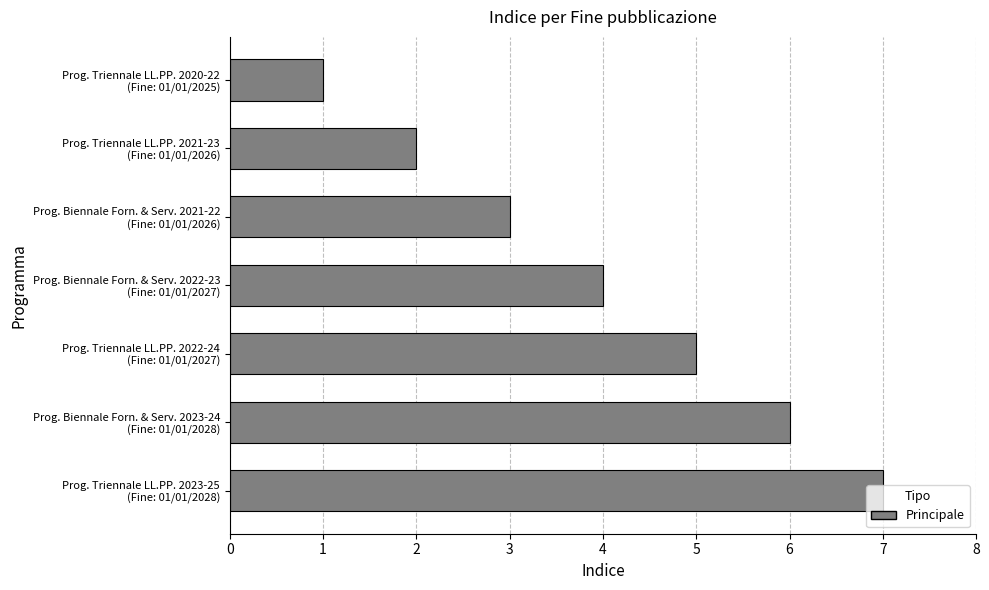

At which category does the chart reach its minimum across all series?

Prog. Triennale LL.PP. 2020-22
(Fine: 01/01/2025)